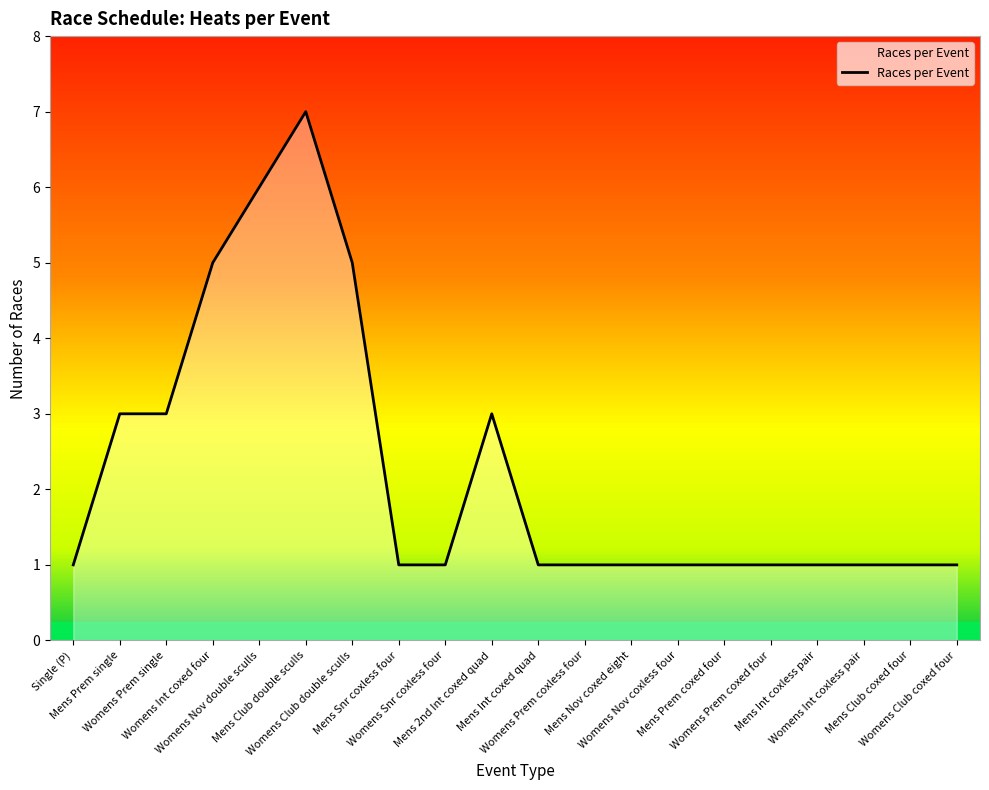

Reading right to left, list all the values displayed in this chart.

Womens Club coxed four=1	Mens Club coxed four=1	Womens Int coxless pair=1	Mens Int coxless pair=1	Womens Prem coxed four=1	Mens Prem coxed four=1	Womens Nov coxless four=1	Mens Nov coxed eight=1	Womens Prem coxless four=1	Mens Int coxed quad=1	Mens 2nd Int coxed quad=3	Womens Snr coxless four=1	Mens Snr coxless four=1	Womens Club double sculls=5	Mens Club double sculls=7	Womens Nov double sculls=6	Womens Int coxed four=5	Womens Prem single=3	Mens Prem single=3	Single (P)=1